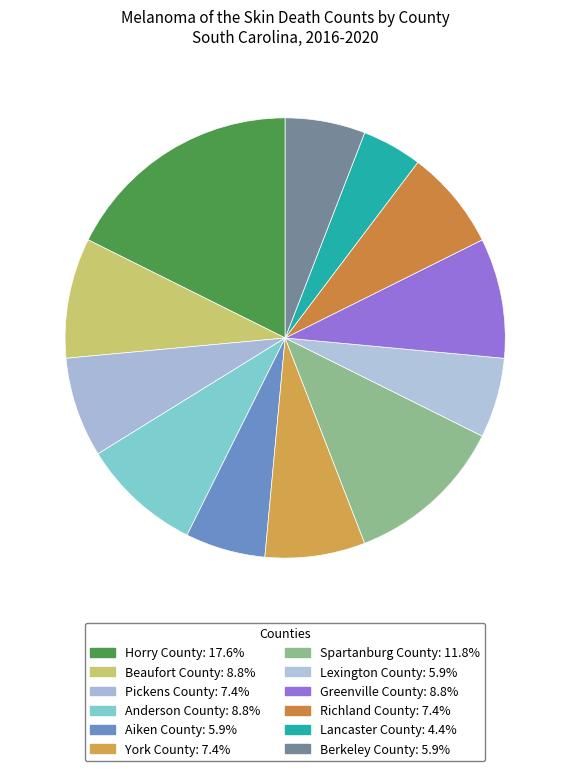

Count the number of slices in the pie.

12